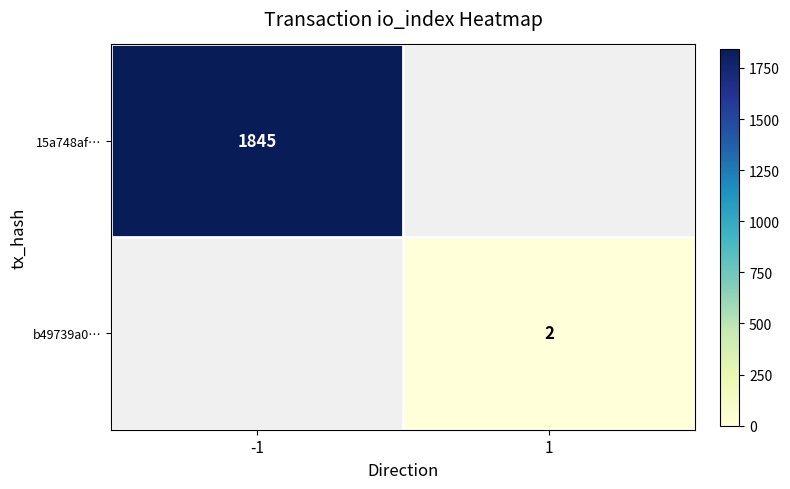

The value of 15a748af… at -1 is 1845. True or false?

True